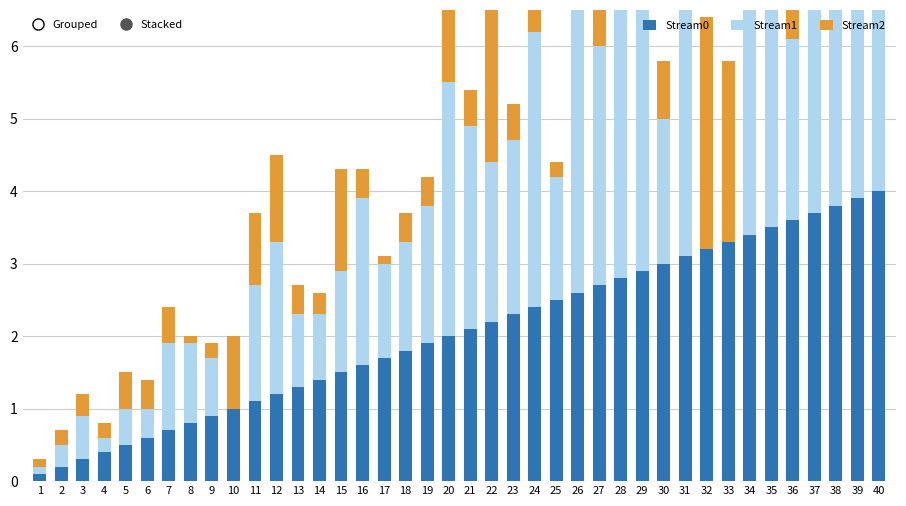

True or false: Stream2 has a value of 0.6 at 34.

False